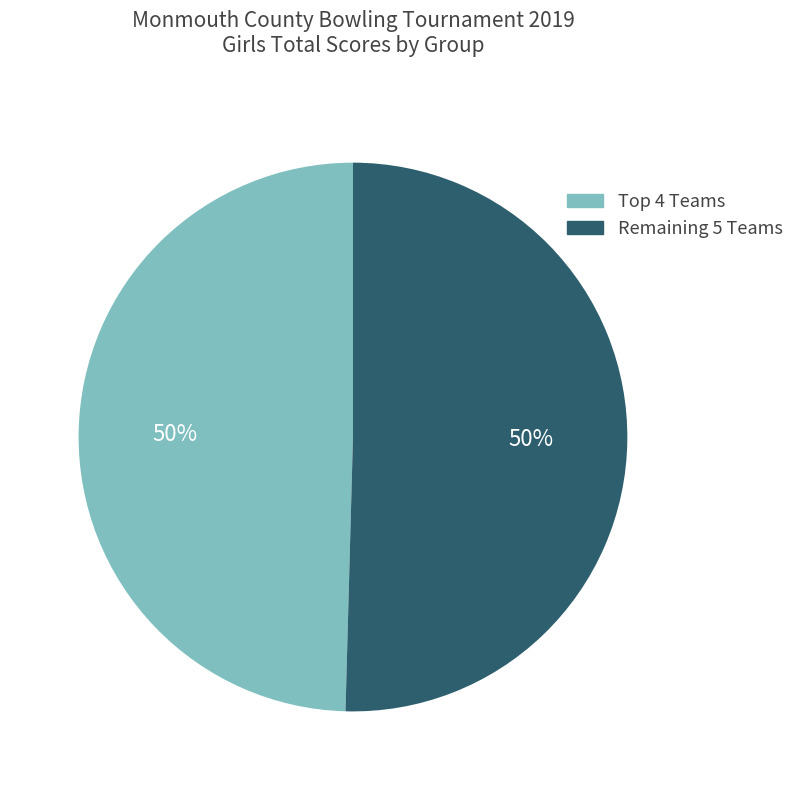

To the nearest percent, what is the average slice percentage?

50%